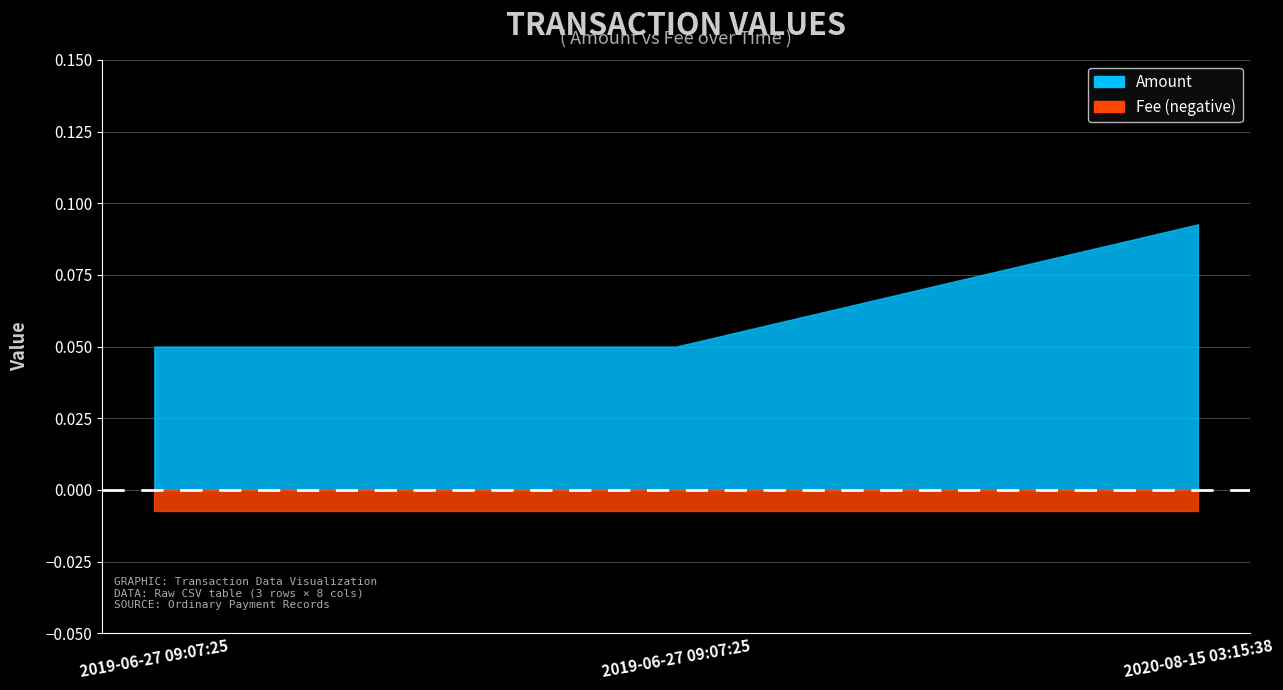

Reading left to right, list all the values displayed in this chart.

Amount: 0.1	0.1	0.1
Fee: 0.0	0.0	0.0